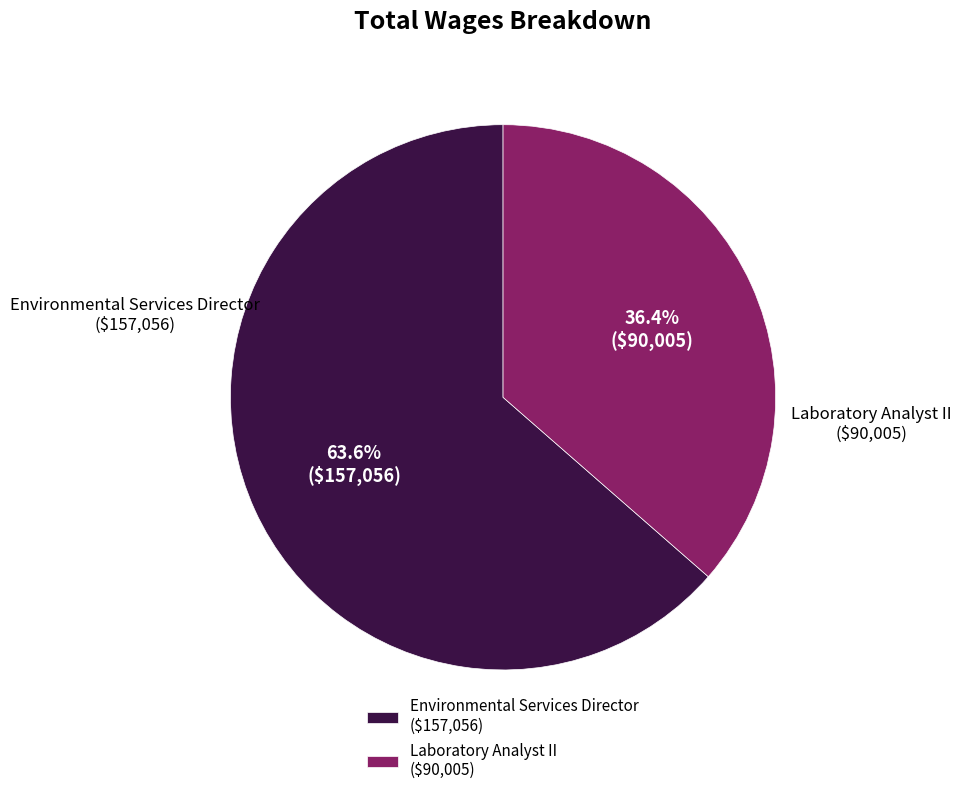

To the nearest percent, what is the difference between the largest and smallest slice percentages?

27%